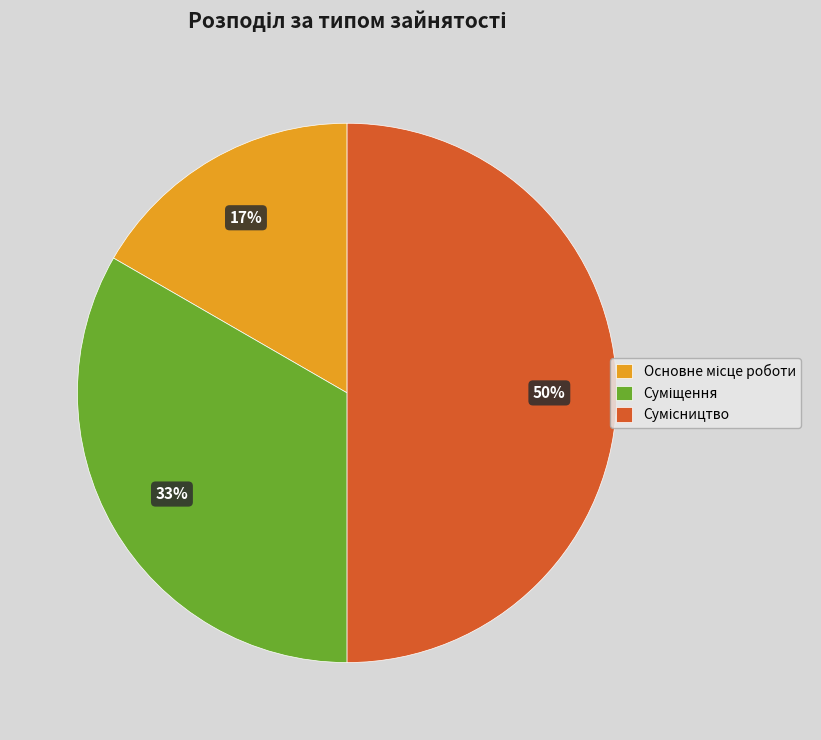

To the nearest percent, what is the average slice percentage?

33%